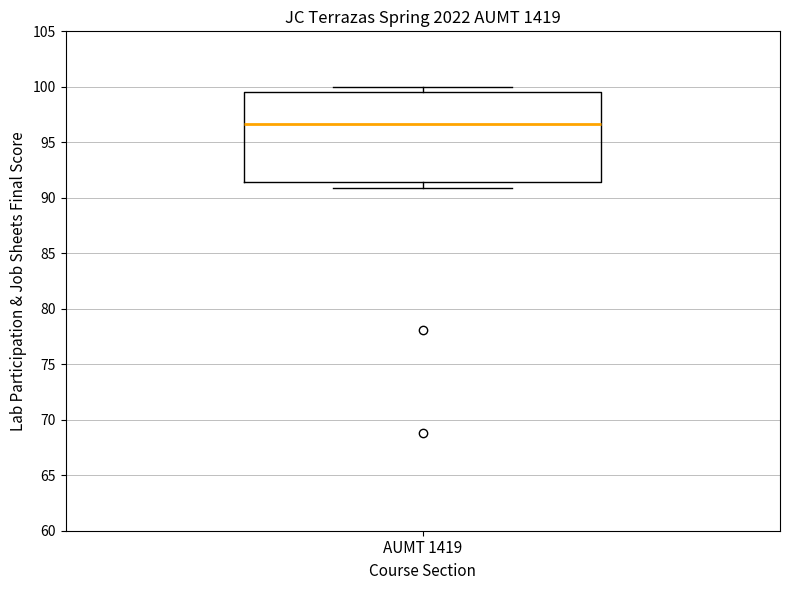

Read this box plot against the y-axis: the position of the median line, the range covered by the box, and the ends of both whiskers. The values are not printed on the chart, so give them approximately, as read against the axis.

median 96.5, box 91.5 to 99.5, whiskers 91.0 to 100.0